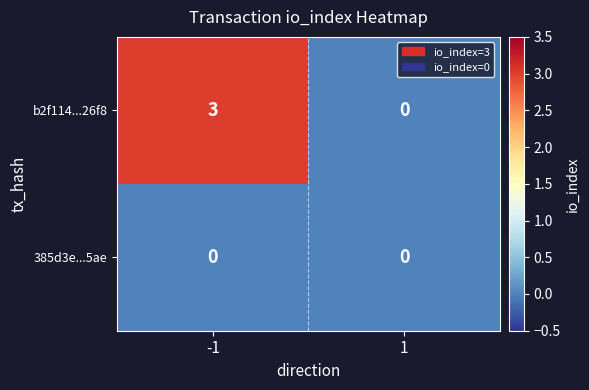

Which series has the largest total across all categories?

b2f114...26f8